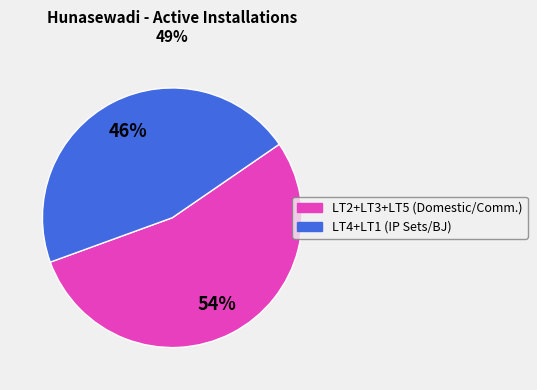

Does any single category account for the majority?

Yes